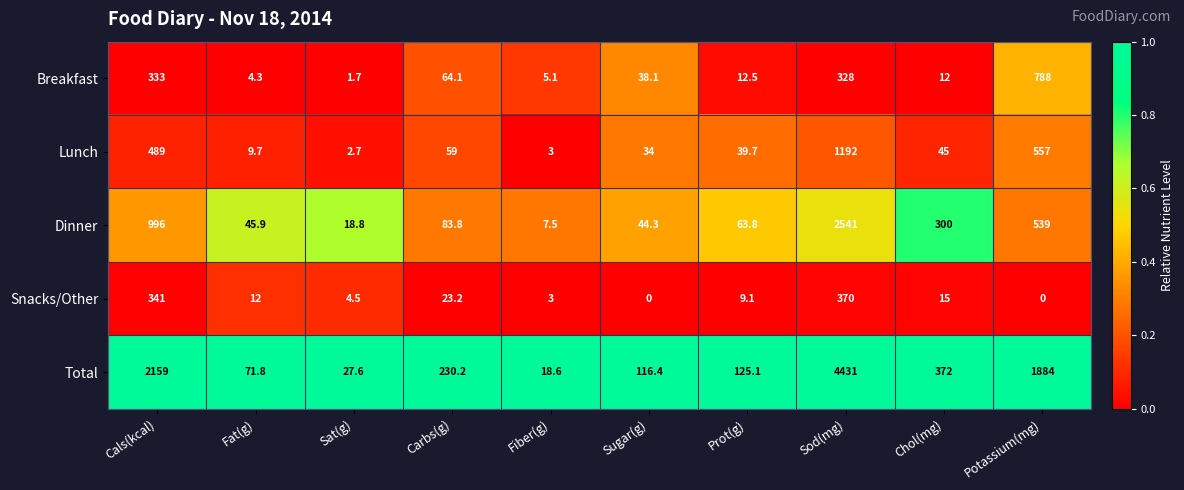

Rank the series by their maximum value, from highest to lowest.

Total, Dinner, Lunch, Breakfast, Snacks/Other